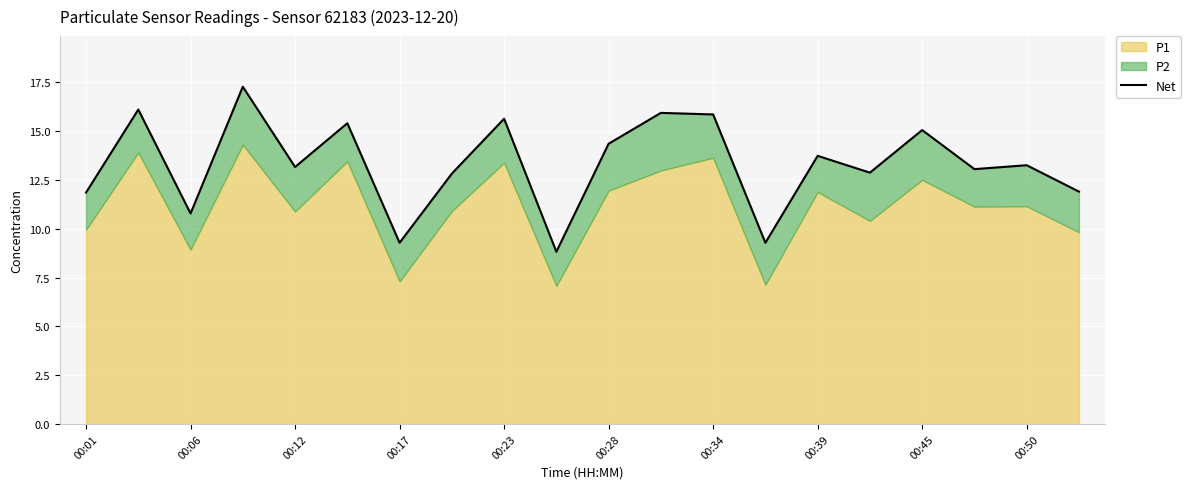

Where is the data nearest to the value 13?

17